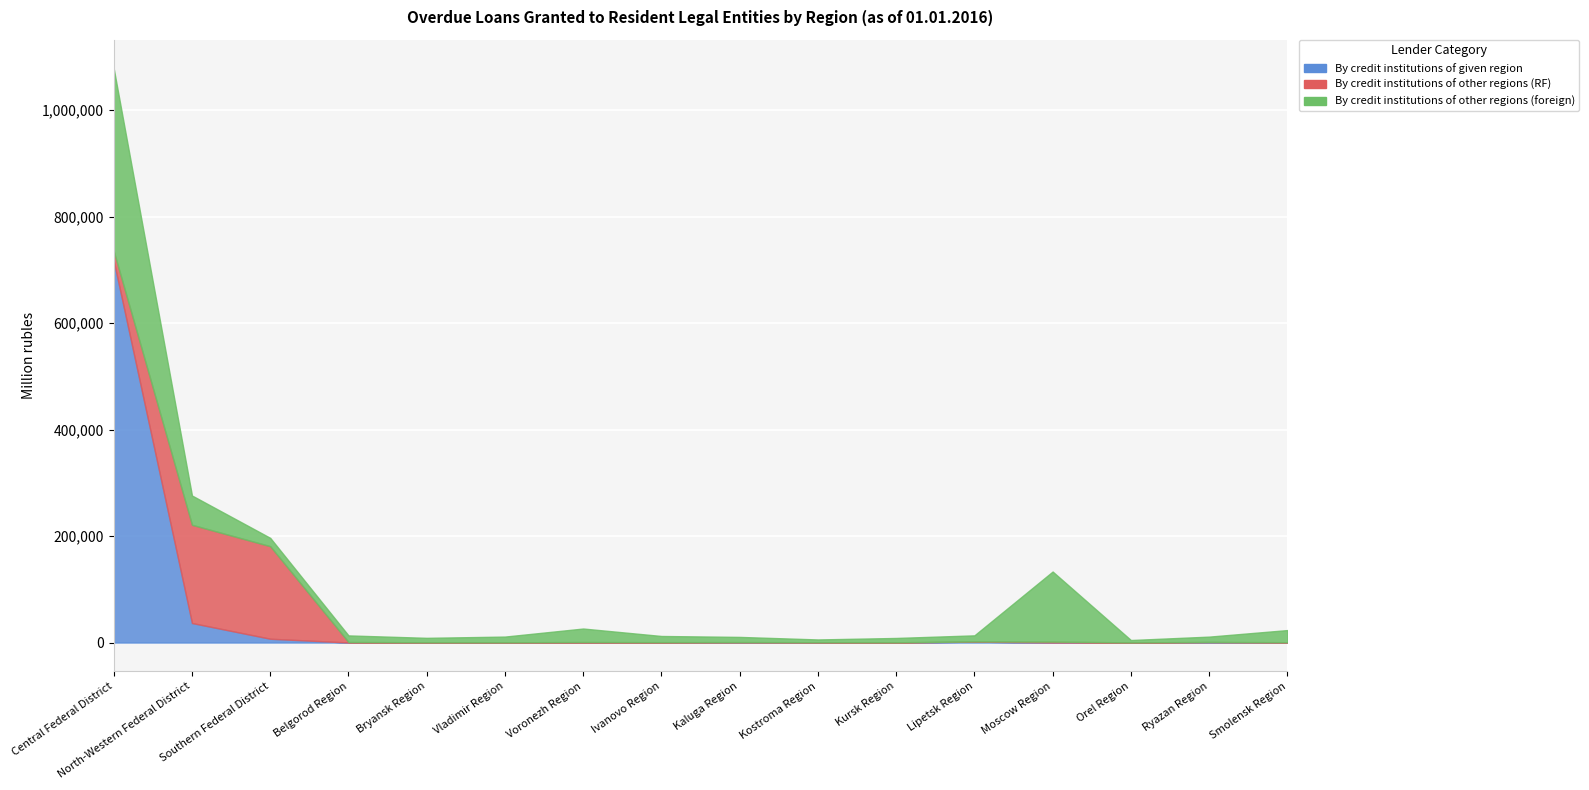

True or false: By credit institutions of given region has a value of 278 at Ivanovo Region.

False